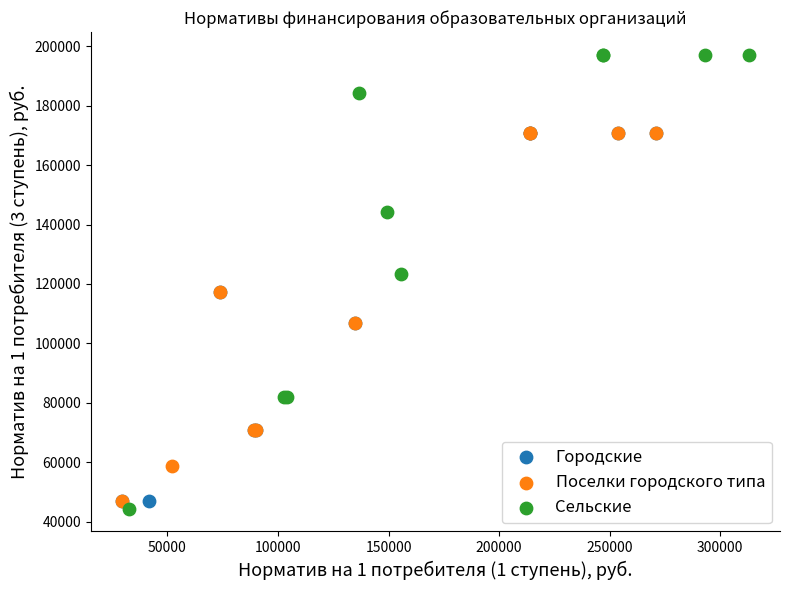

Which series contains the highest Y value?

Сельские